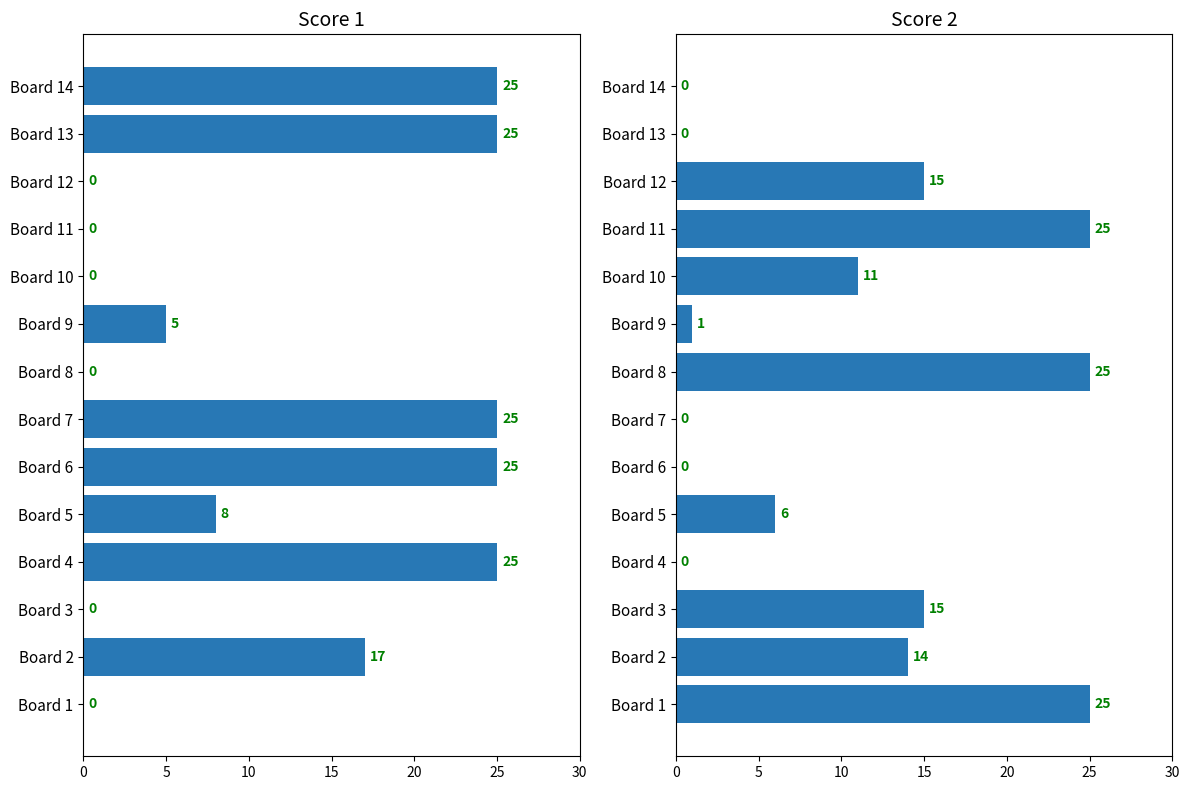

Which has a higher value, Board 2 or Board 13?

Board 13